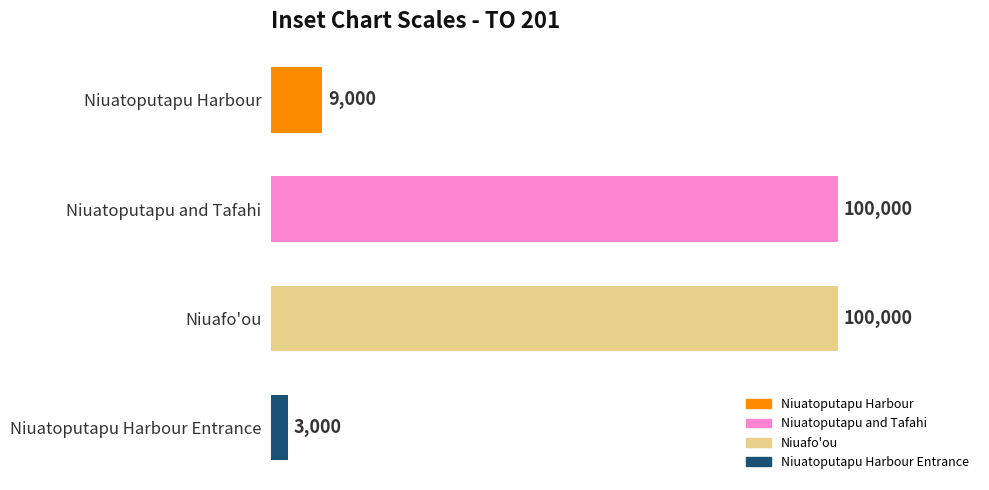

What is the label of the 2nd bar from the bottom?

Niuafo'ou